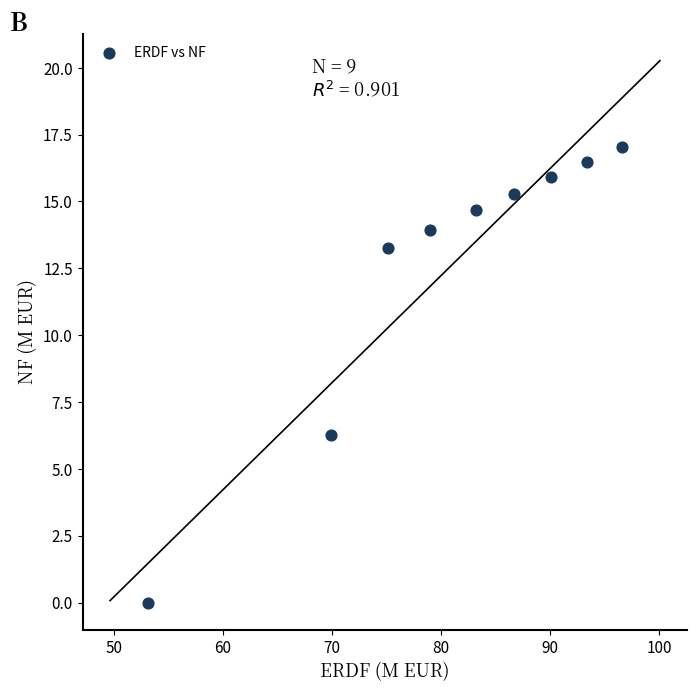

What is the average Y value?

12.5